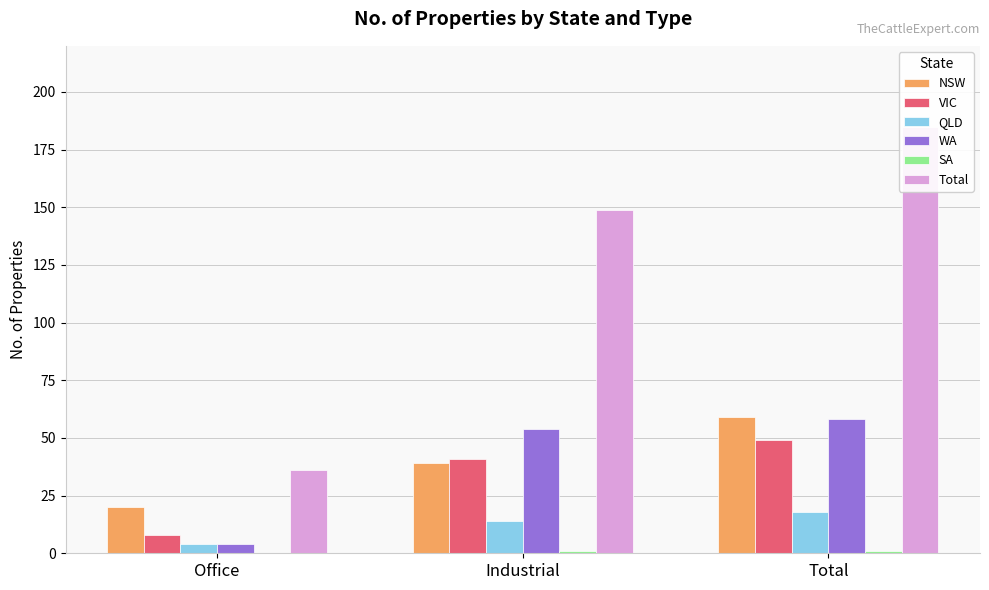

What are all the series names shown in the legend?

NSW, VIC, QLD, WA, SA, Total